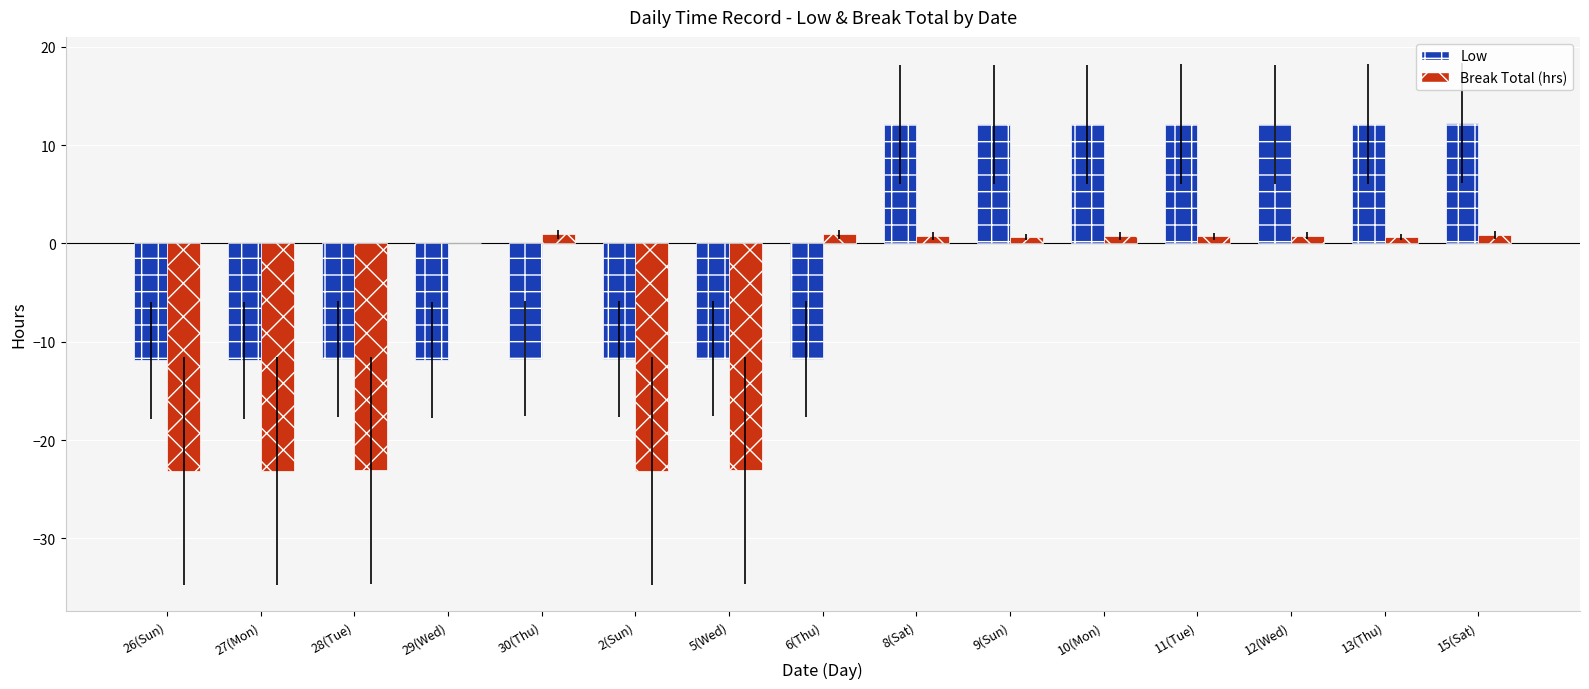

The Break Total (hrs) series shows 0.7 at 11(Tue). True or false?

True